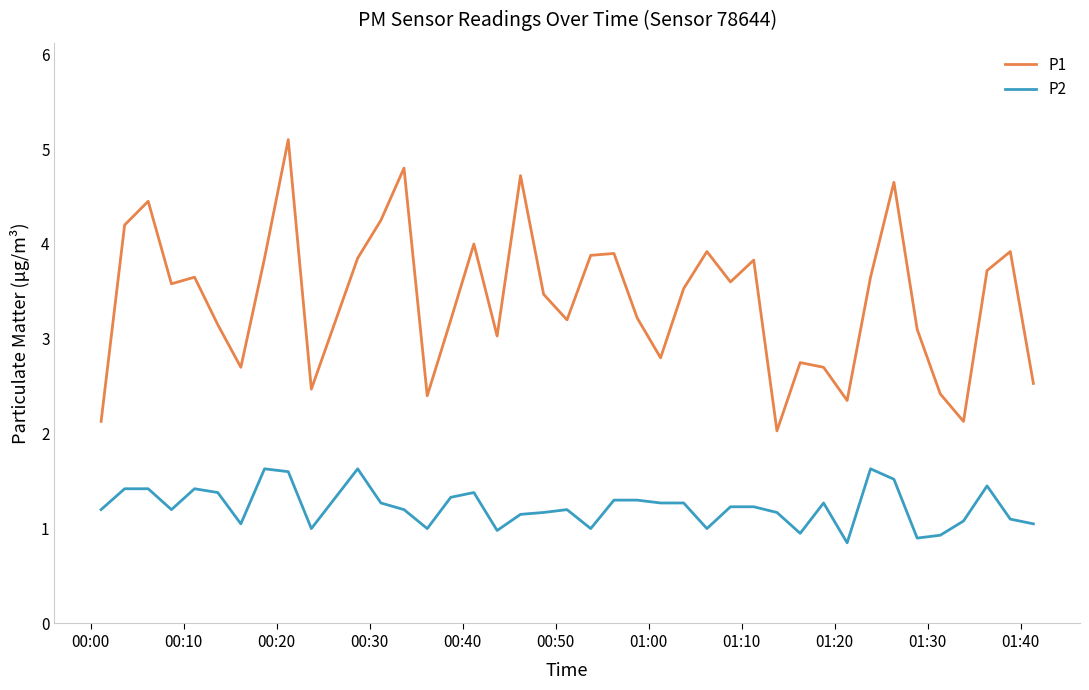

What is the minimum value for P1?

2.0